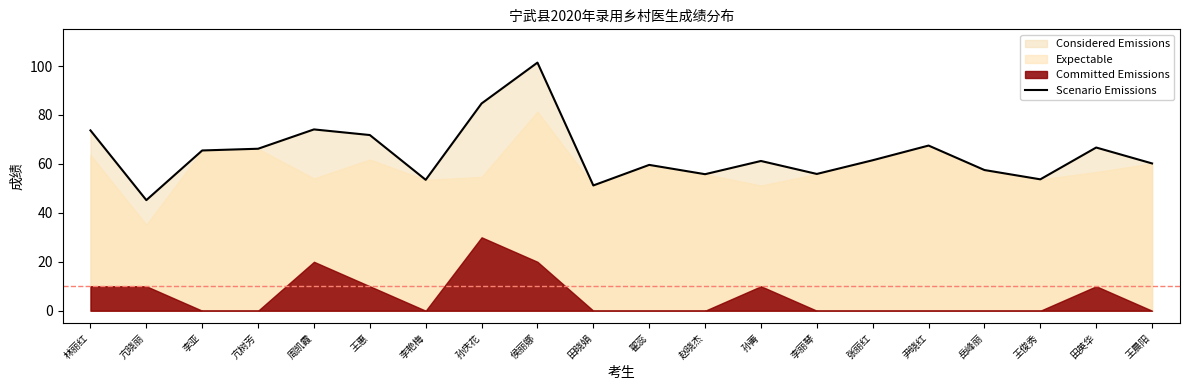

Which category has the lowest value across all series?

亢晓丽